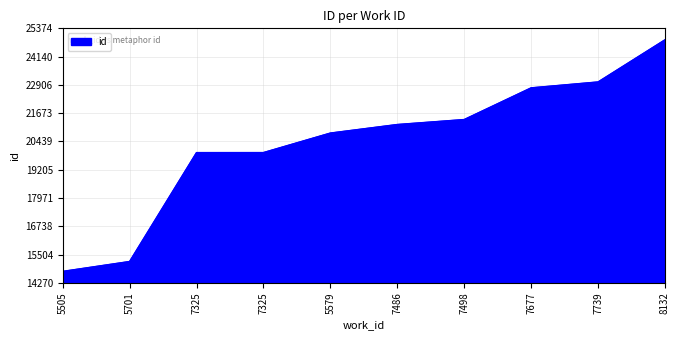

Which category has the lowest value across all series?

5505